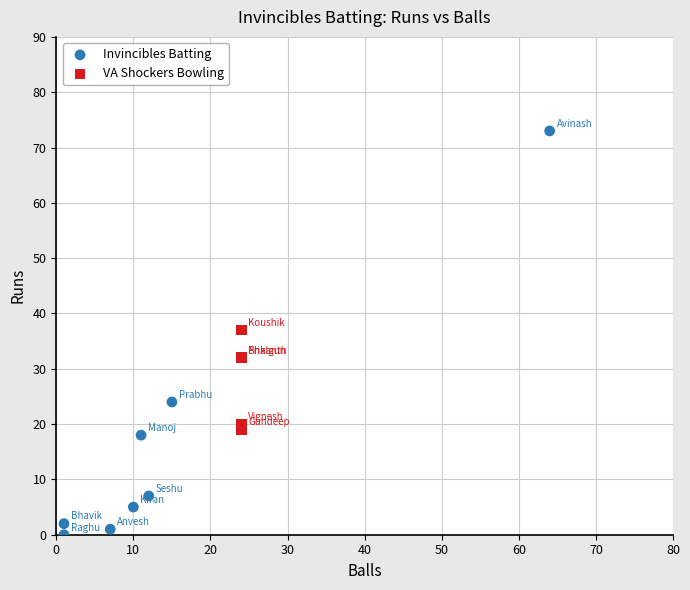

Which series has the largest Y range (max minus min)?

Invincibles Batting